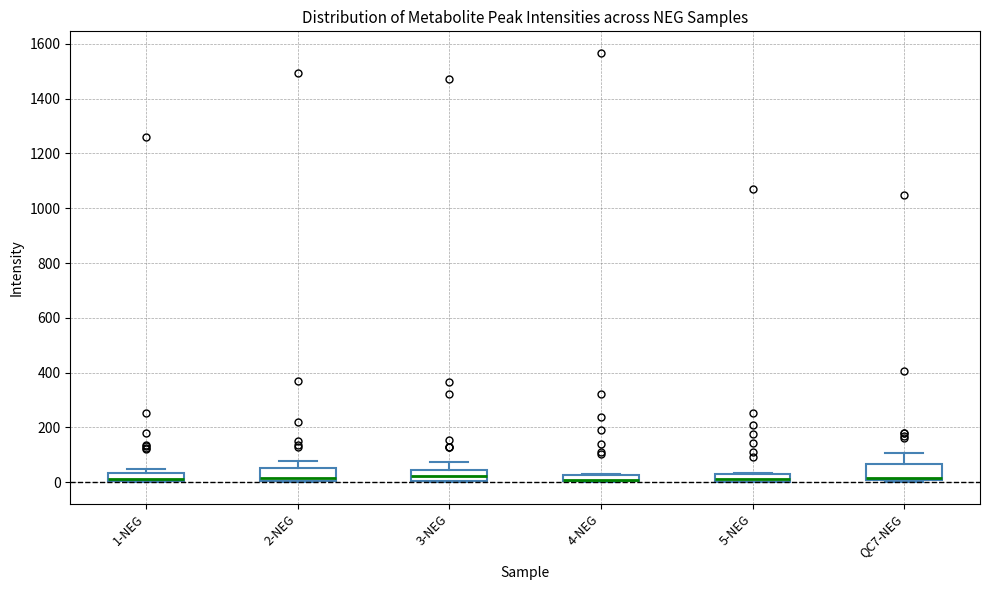

Where is the lower edge of the box for 5-NEG on the y-axis? The values are not printed on the chart, so give them approximately, as read against the axis.

0